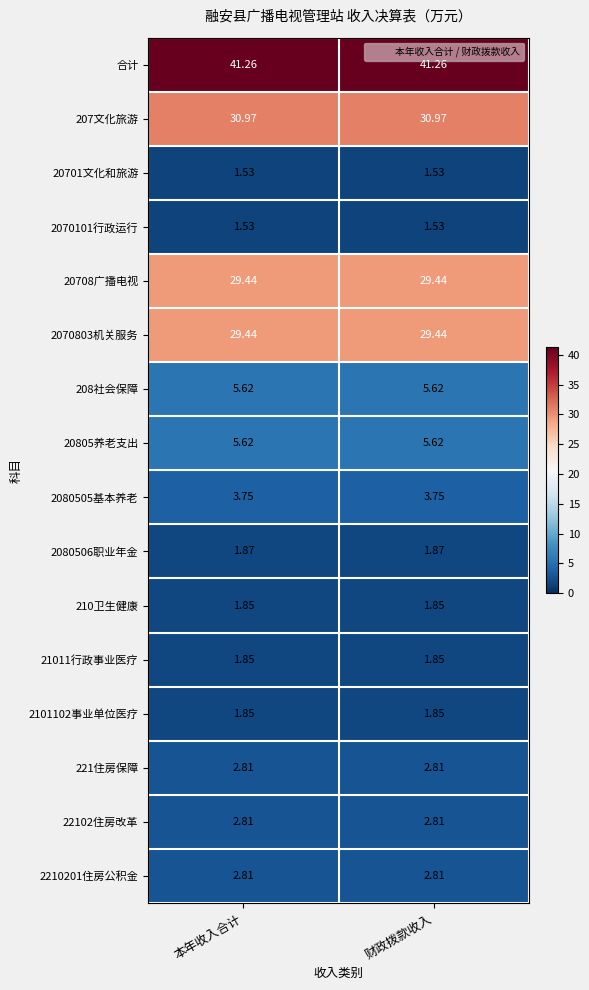

Which series has the largest total across all categories?

合计